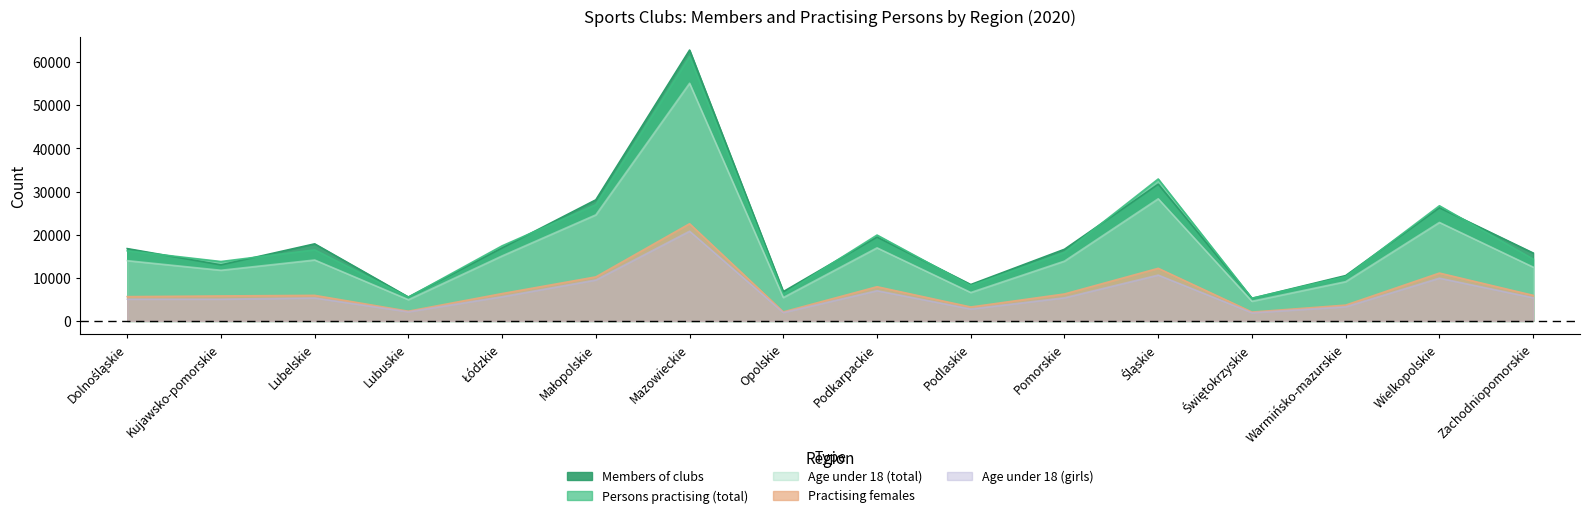

The Practising females series shows 3228 at Podlaskie. True or false?

True